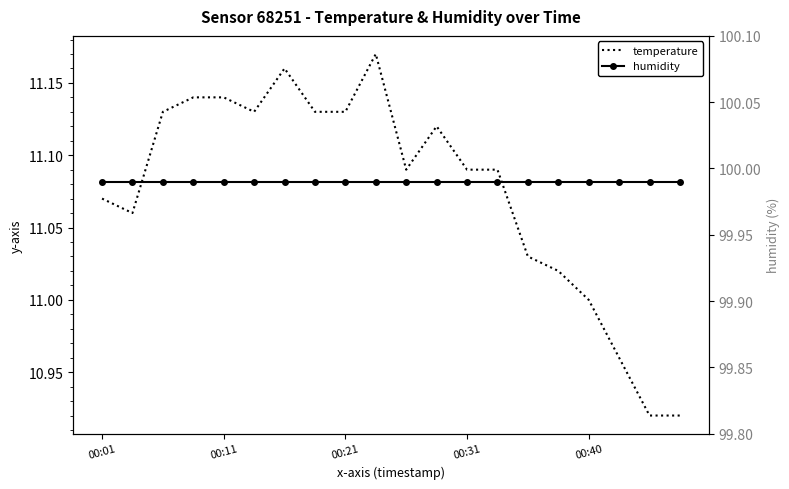

The value of temperature at 00:40 is 4.8. True or false?

False